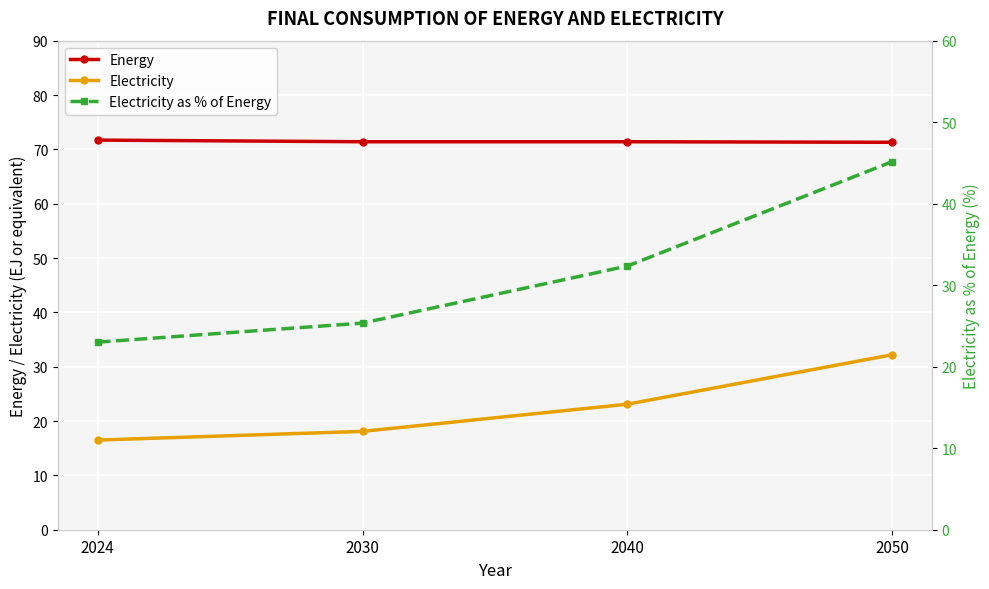

Reading left to right, what are all the values shown in this chart?

Energy: 2024=71.7	2030=71.4	2040=71.4	2050=71.3
Electricity: 2024=16.5	2030=18.1	2040=23.1	2050=32.2
Electricity as % of Energy: 2024=23.0	2030=25.4	2040=32.4	2050=45.2